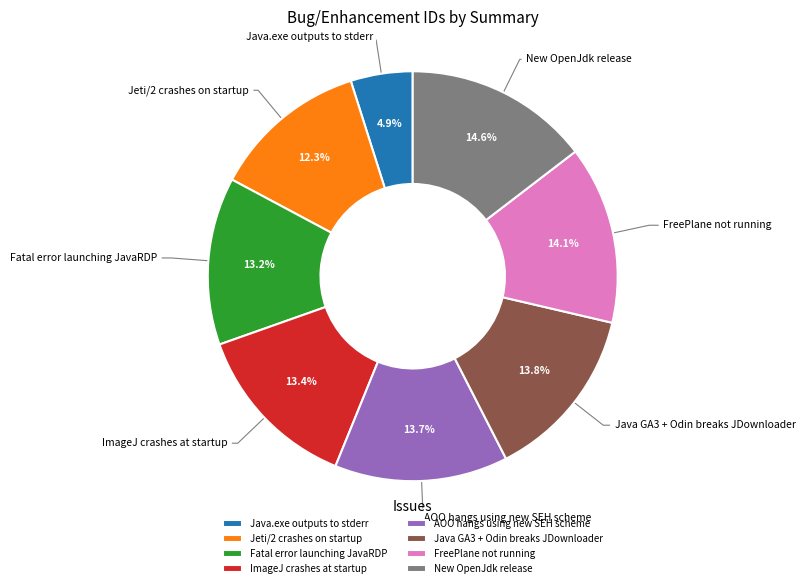

To the nearest percent, what percentage of the pie is Java GA3 + Odin breaks JDownloader?

14%